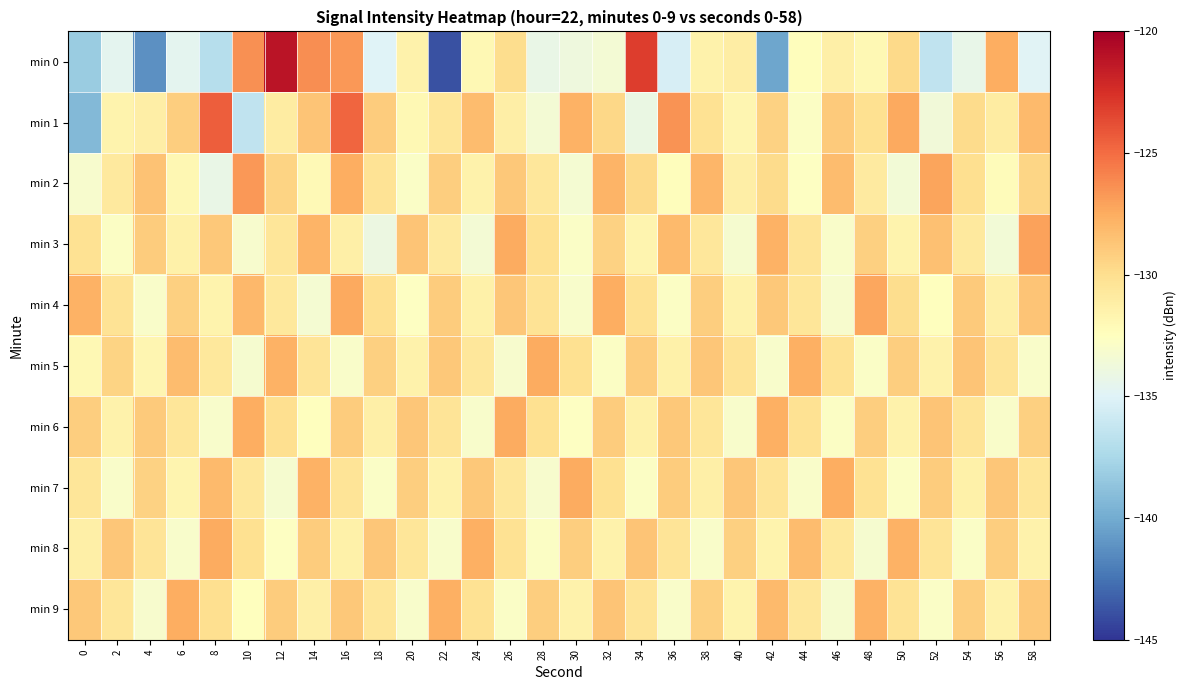

Which series changed the most between 48 and 52?

min 4